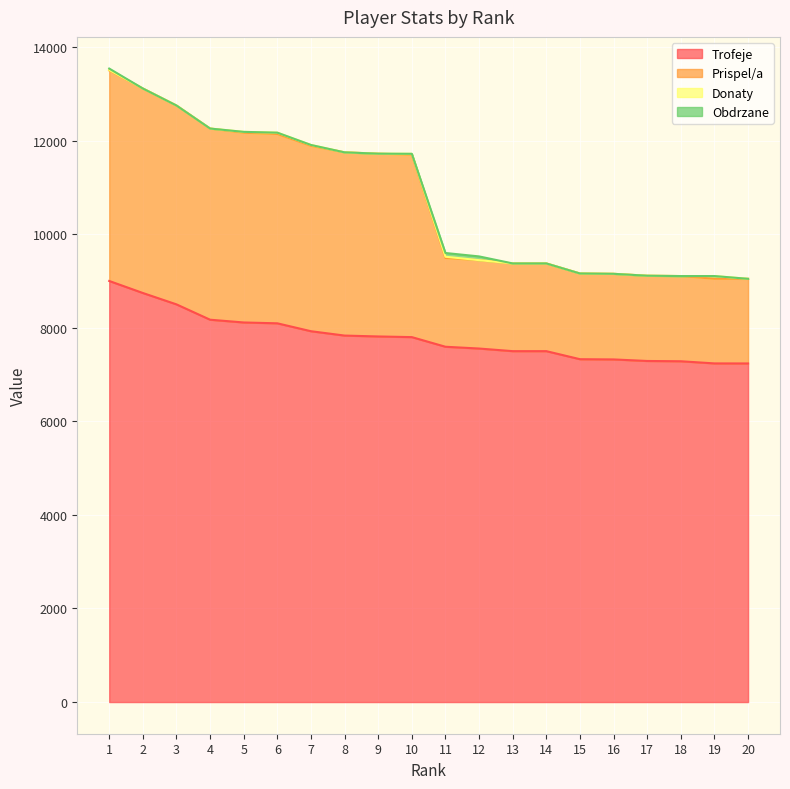

At which label does Prispel/a reach its minimum?

20